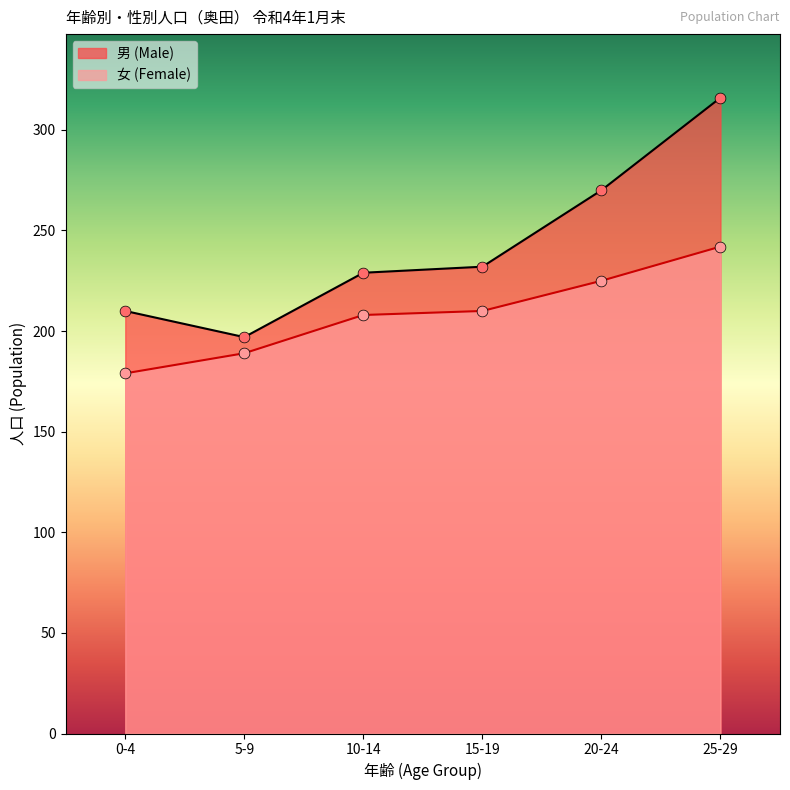

At how many categories does at least one series exceed 239?

2